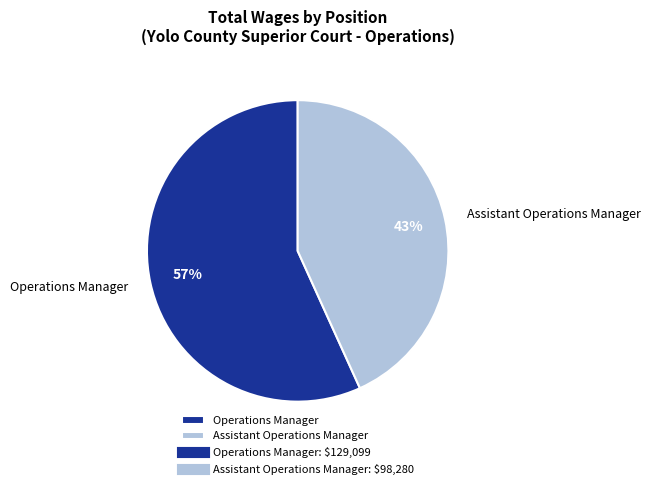

To the nearest percent, what is the combined percentage of Operations Manager and Assistant Operations Manager?

100%